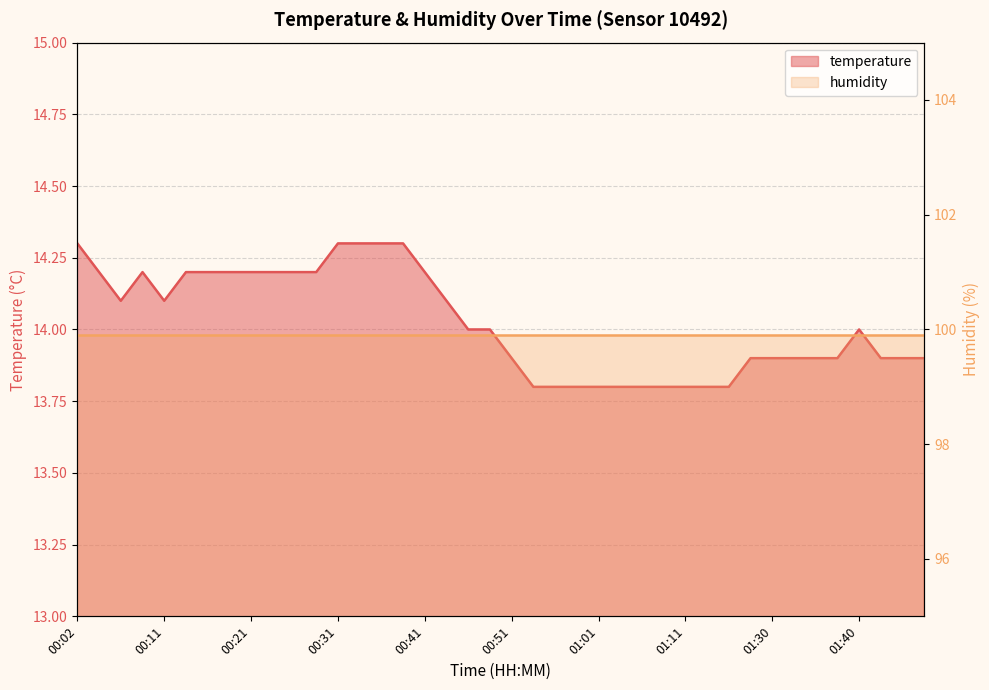

What is the label of the 12th point from the right?

01:11